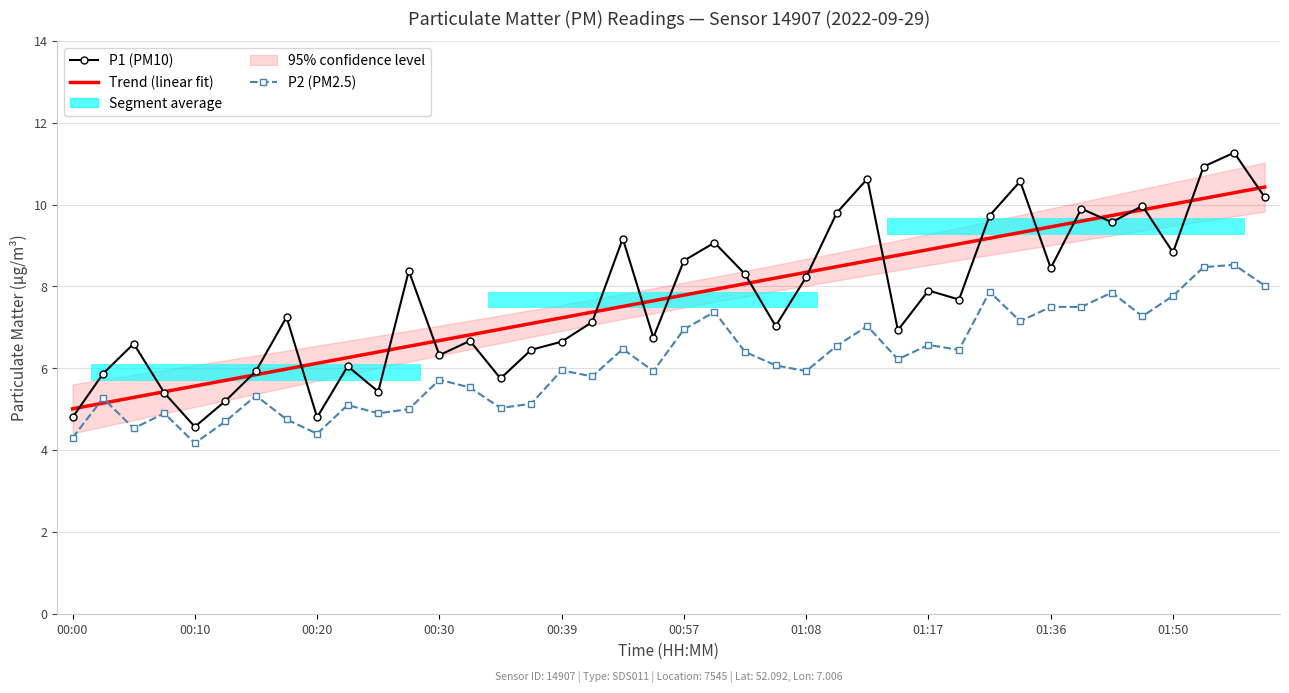

List the labels in order of P2 (PM2.5) value, largest first.

38, 37, 39, 30, 34, 36, 32, 33, 21, 35, 31, 26, 20, 28, 25, 18, 29, 22, 27, 23, 16, 19, 24, 17, 12, 13, 01:08, 00:10, 15, 01:50, 14, 11, 00:30, 10, 01:17, 00:57, 00:20, 01:36, 00:00, 00:39